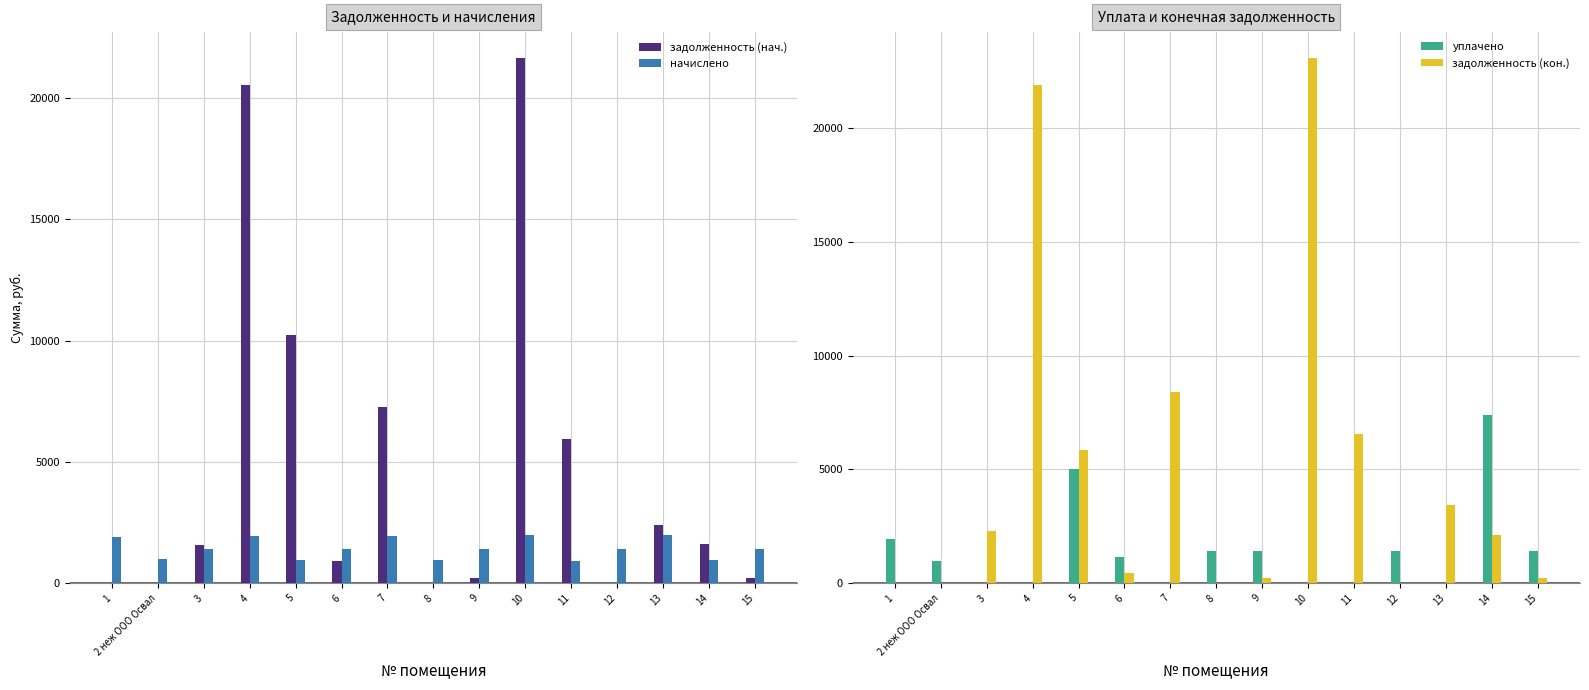

The уплачено series shows 457.6 at 1. True or false?

False